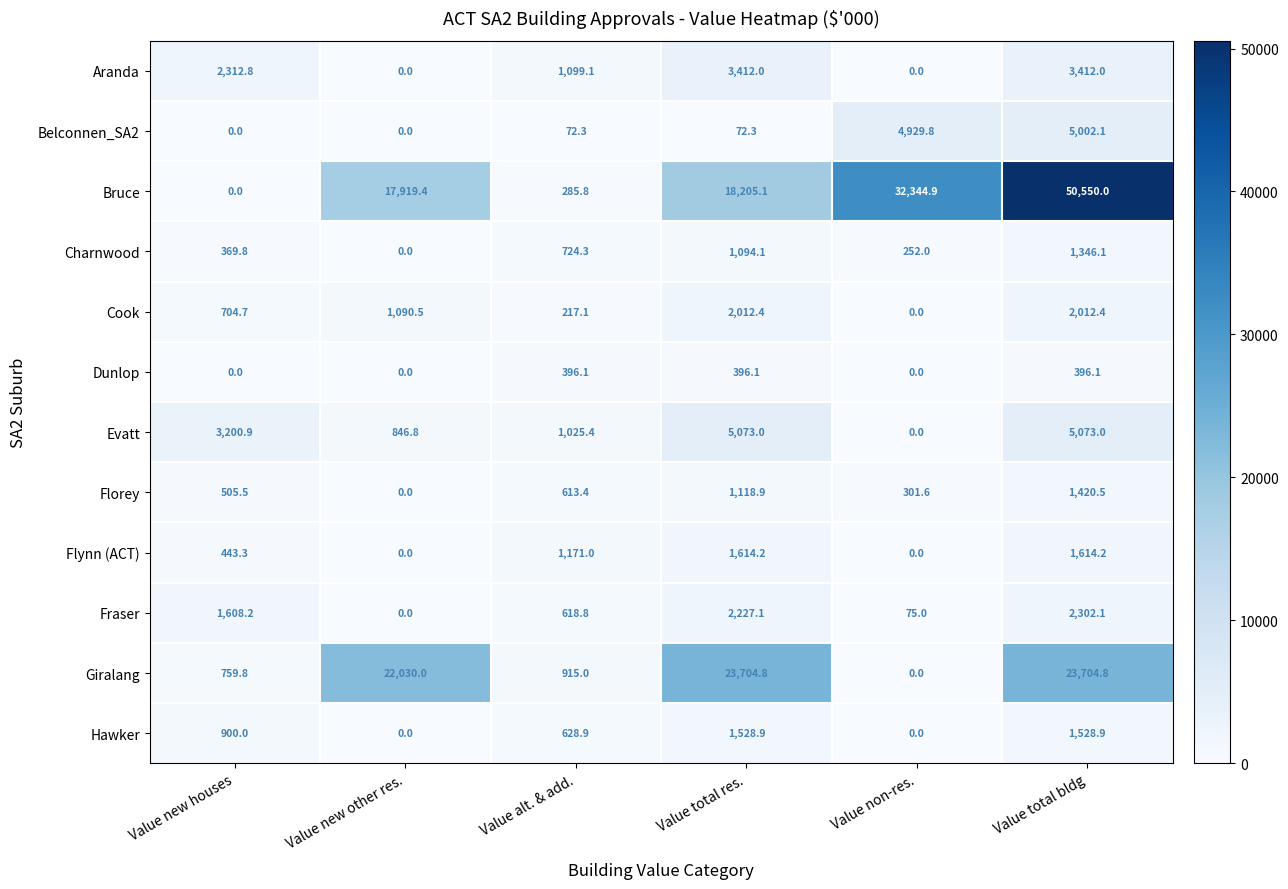

Rank the series by their maximum value, from highest to lowest.

Bruce, Giralang, Evatt, Belconnen_SA2, Aranda, Fraser, Cook, Flynn (ACT), Hawker, Florey, Charnwood, Dunlop